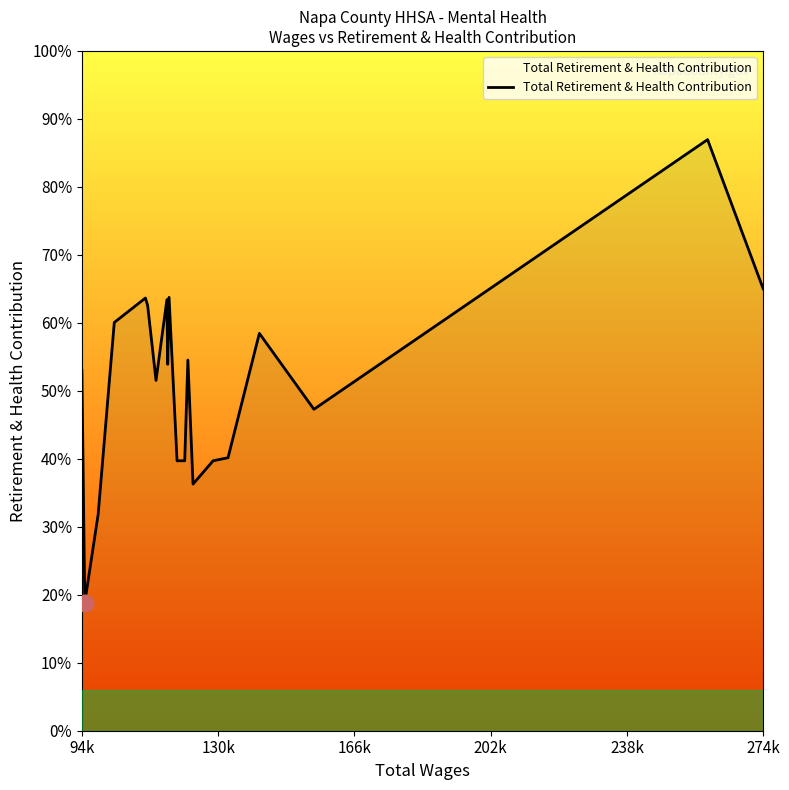

Is this an area chart (filled region under the line)?

Yes